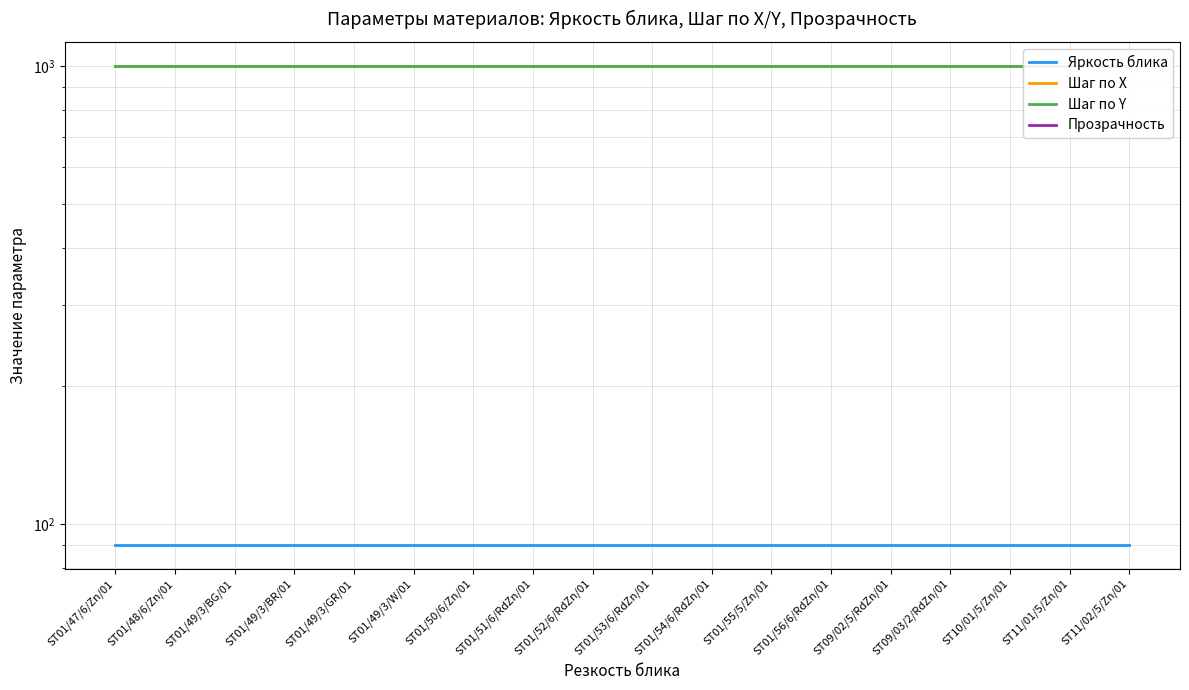

True or false: Шаг по Y has more than 0 points higher than both neighbors.

False